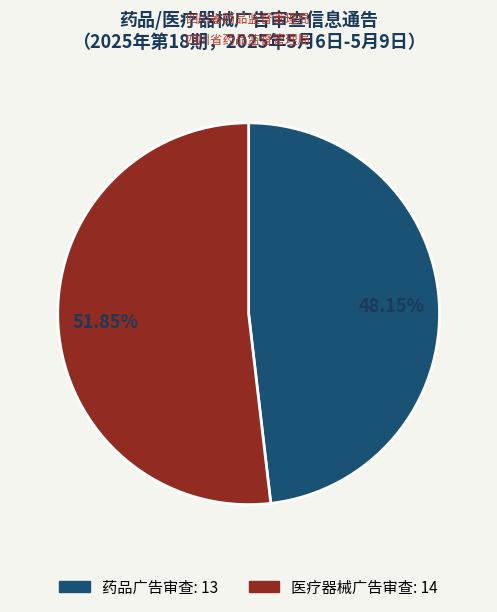

Approximately how many times larger is the value at 医疗器械广告审查 compared to 药品广告审查?

1.1